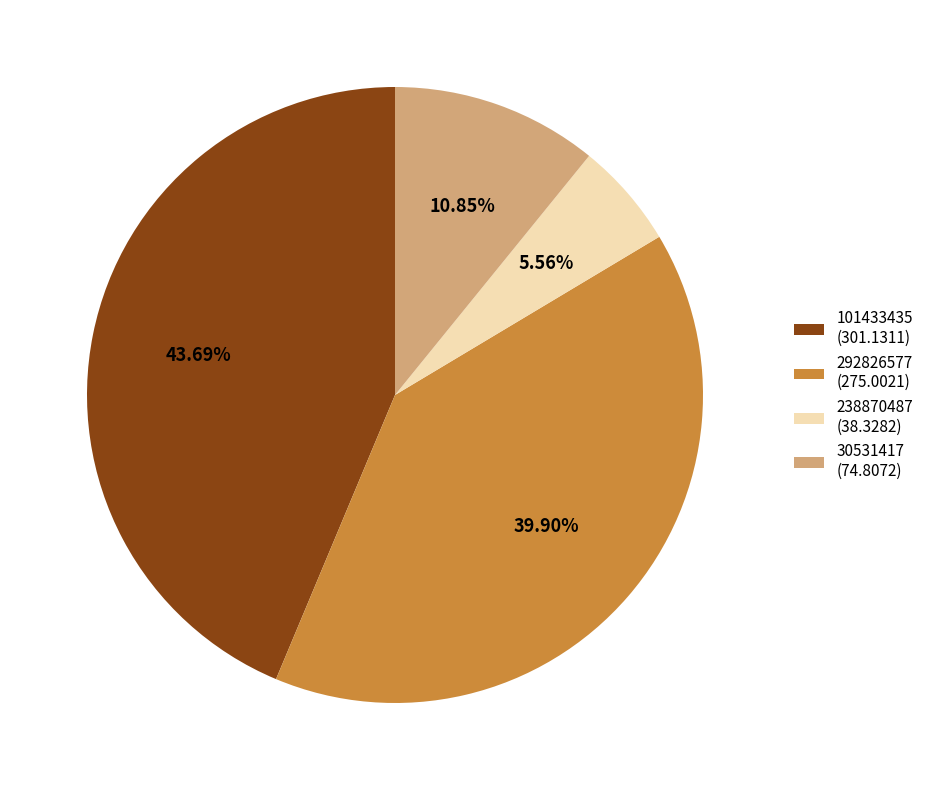

Is there a majority slice in this chart?

No